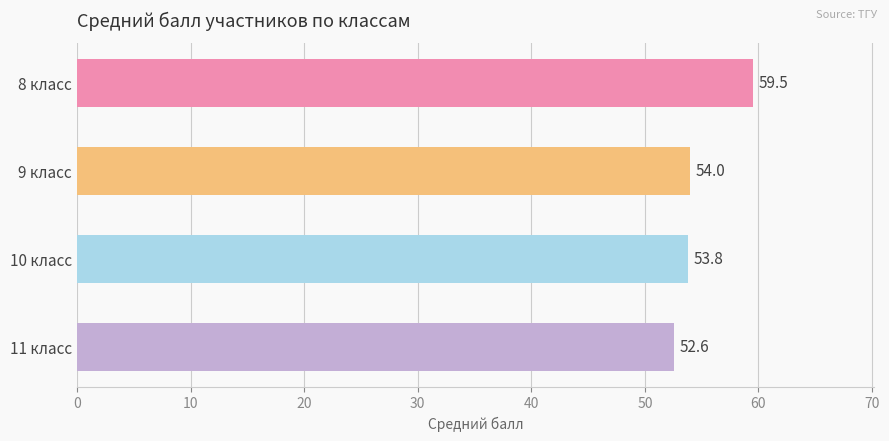

Reading top to bottom, transcribe all the data shown in this chart.

59.5	54.0	53.8	52.6